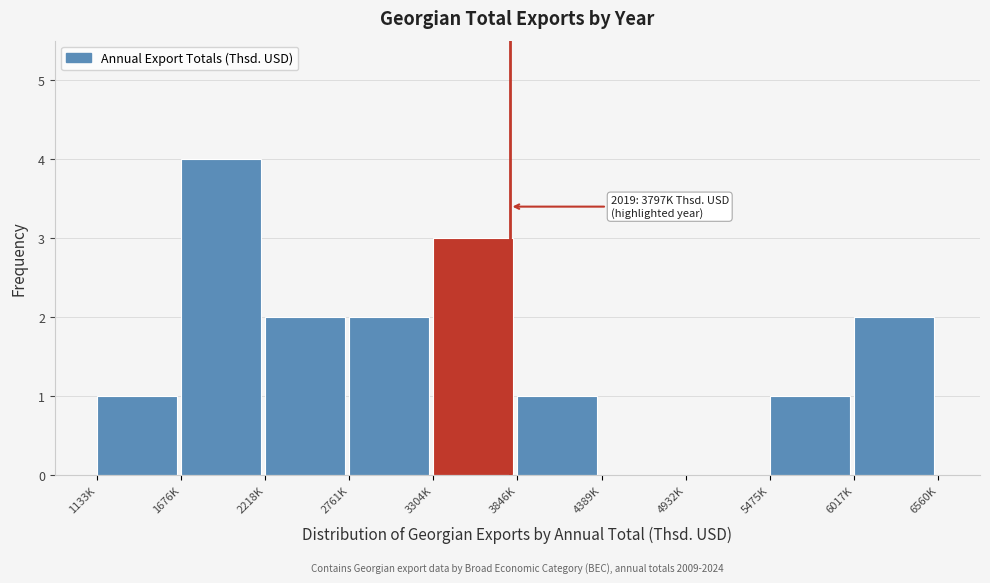

Reading left to right, list all the values displayed in this chart.

1133K=1	1676K=4	2218K=2	2761K=2	3304K=3	3846K=1	4389K=0	4932K=0	5475K=1	6017K=2